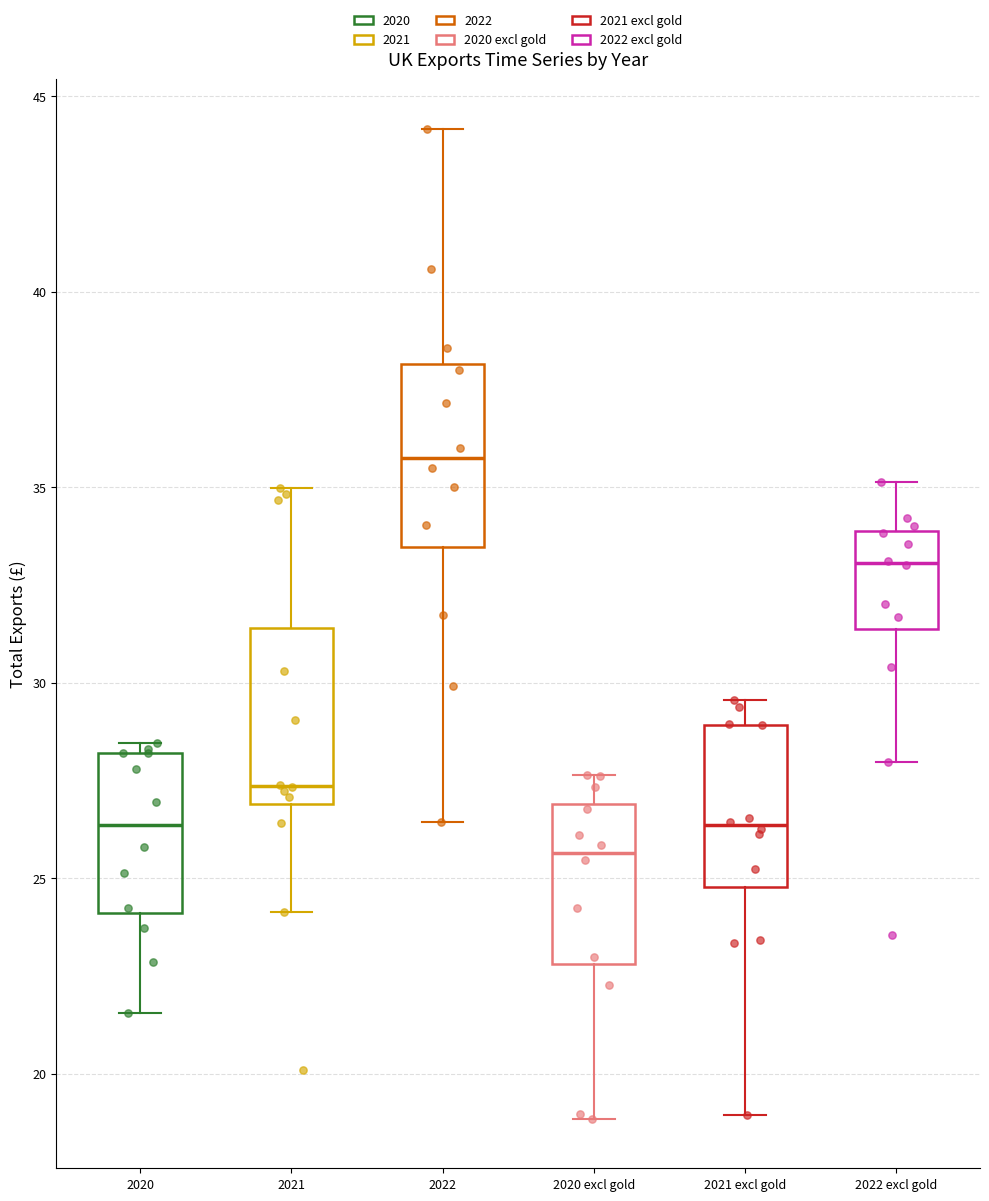

Where does the lower whisker of the box for 2022 end on the y-axis? The values are not printed on the chart, so give them approximately, as read against the axis.

26.5